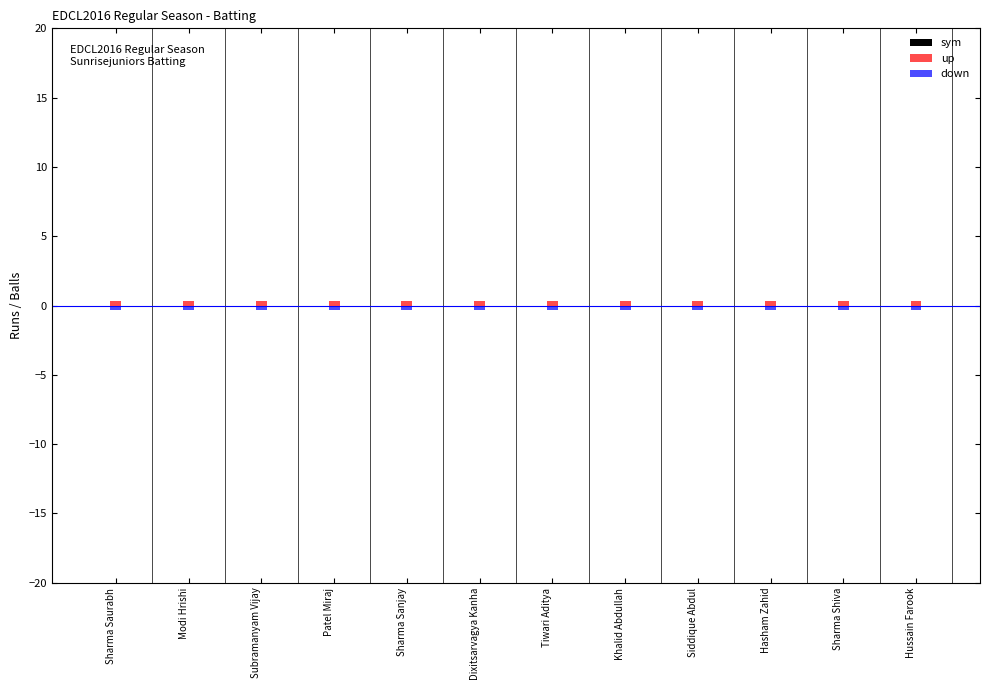

Does the chart contain stacked bars?

No